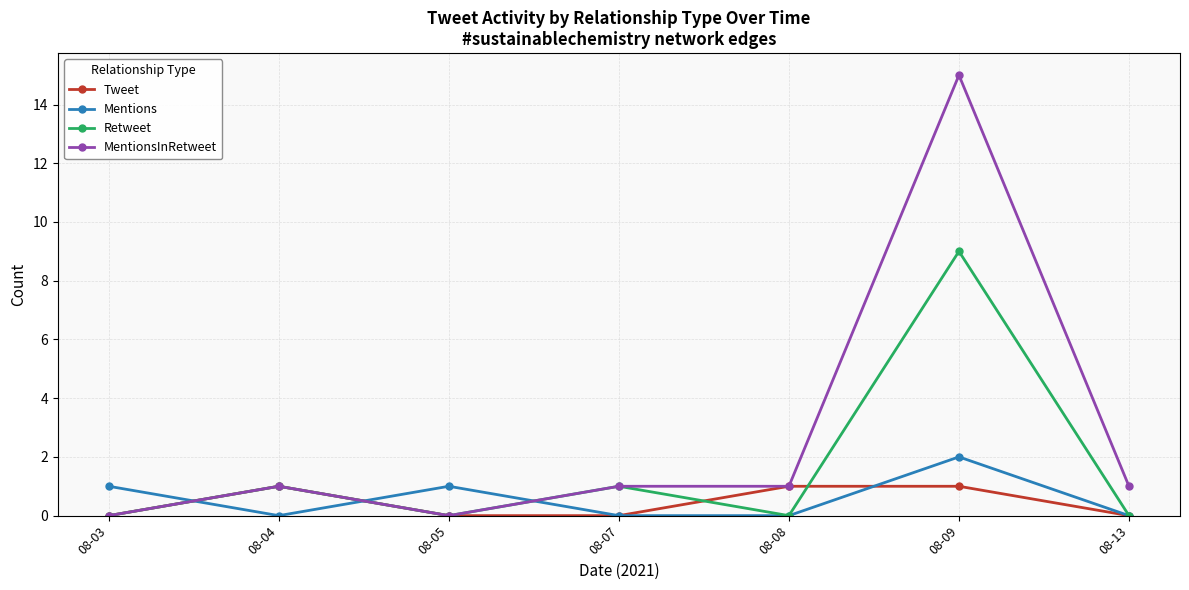

What are all the series names shown in the legend?

Tweet, Mentions, Retweet, MentionsInRetweet